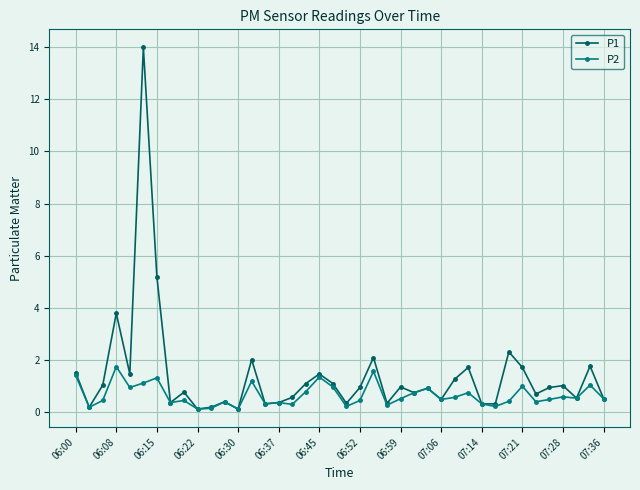

What is the value of the P2 point at the 26th from the left?

0.7